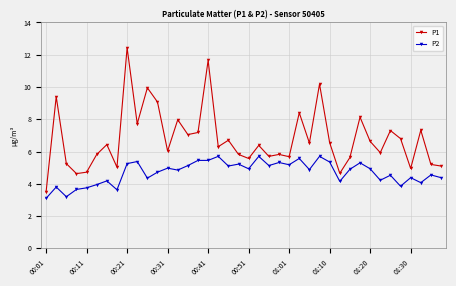

True or false: P2 has more than 1 points higher than both neighbors.

True